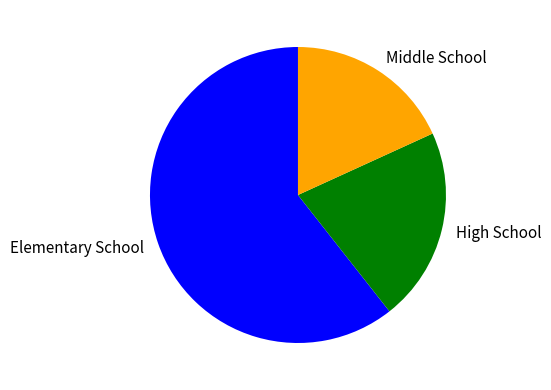

Does Elementary School account for over 50% of the chart?

Yes